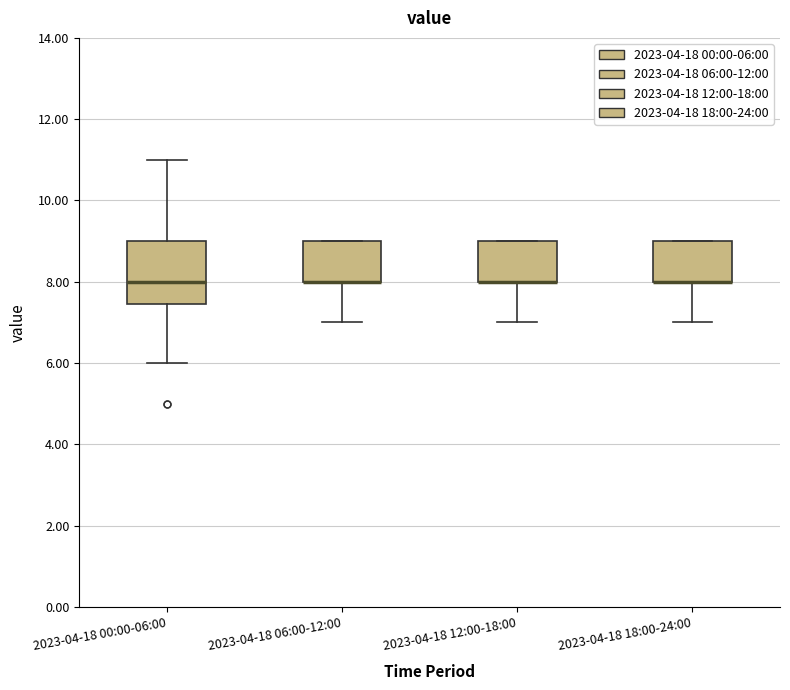

Where is the lower edge of the box for 2023-04-18 06:00-12:00 on the y-axis? The values are not printed on the chart, so give them approximately, as read against the axis.

8.0